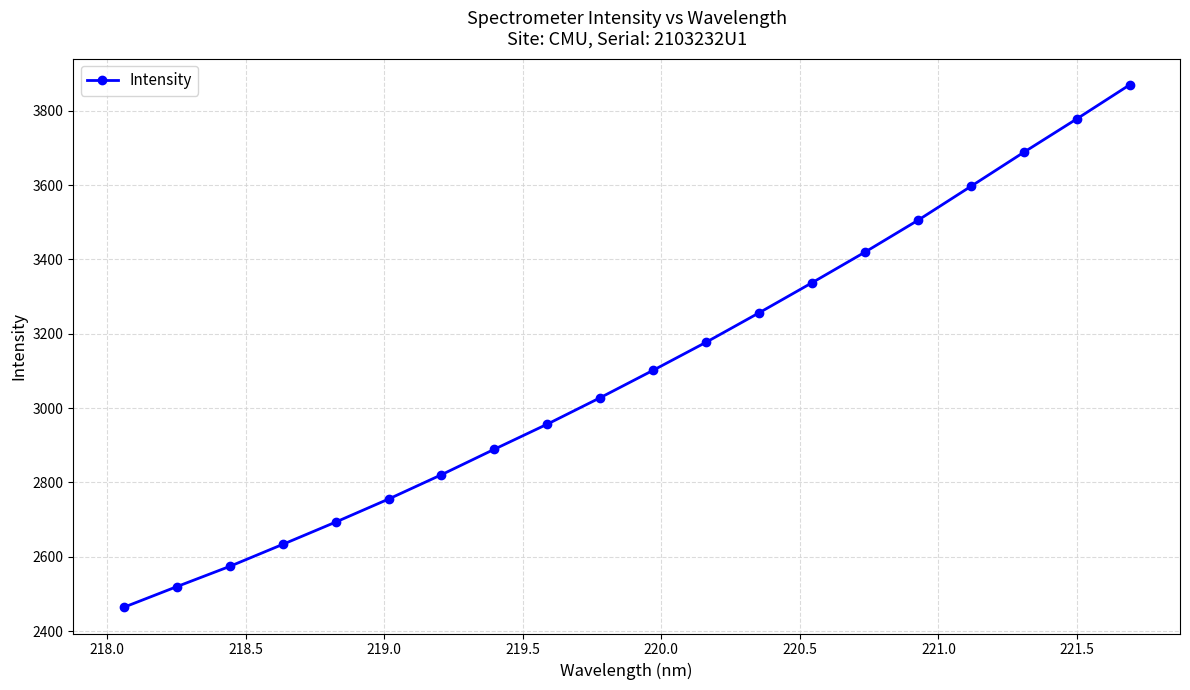

What is the difference between the maximum and minimum values?

1406.2